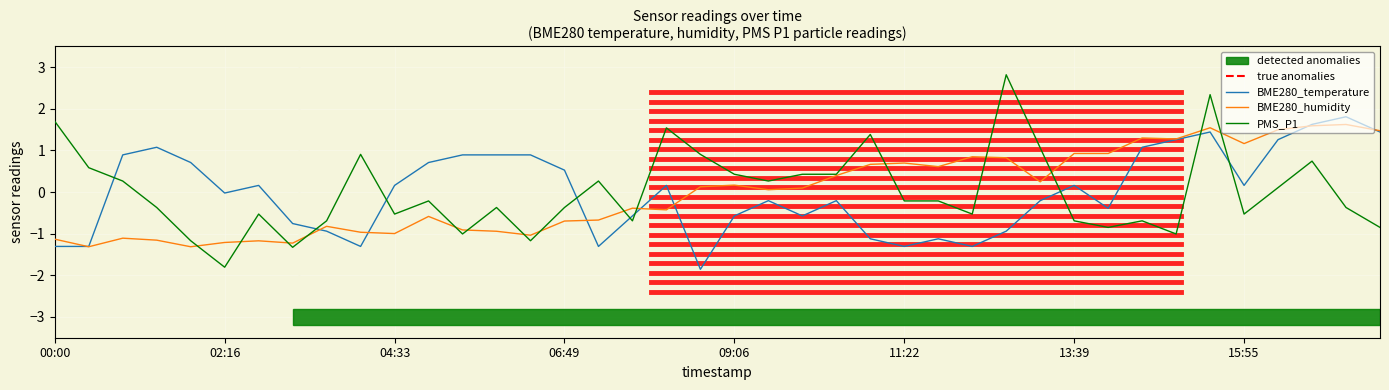

What are all the series names shown in the legend?

BME280_temperature, BME280_humidity, PMS_P1